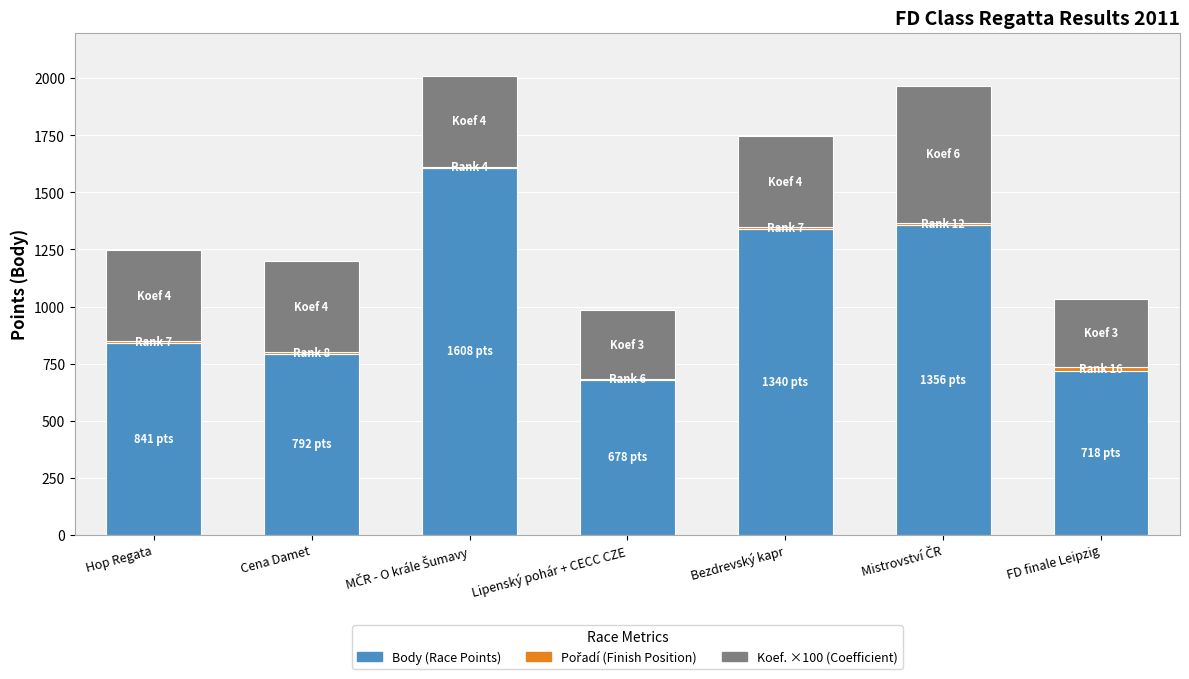

How many data points does each series have?

7